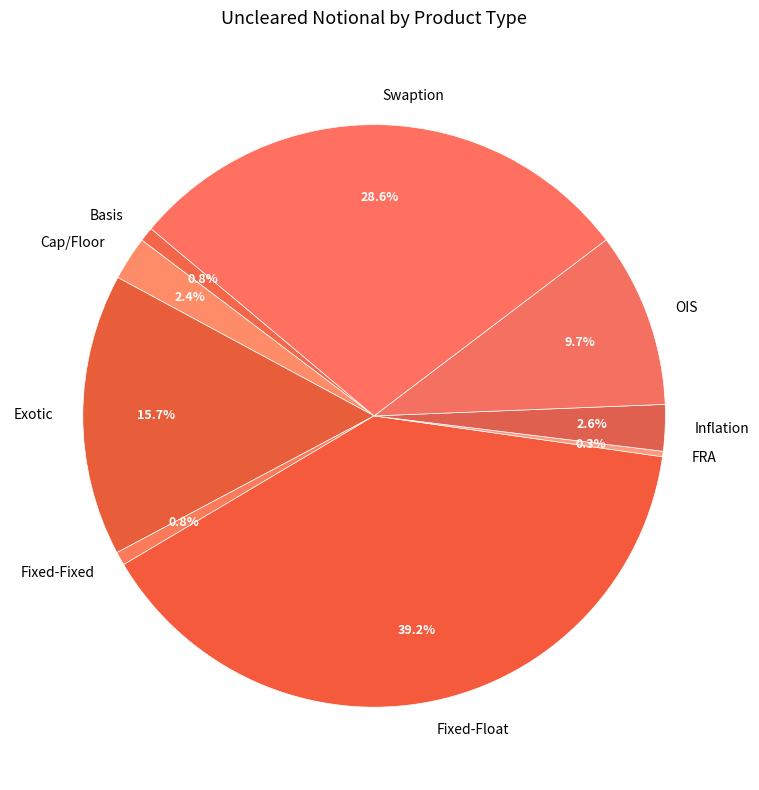

To the nearest percent, what is the difference between the largest and smallest slice percentages?

39%